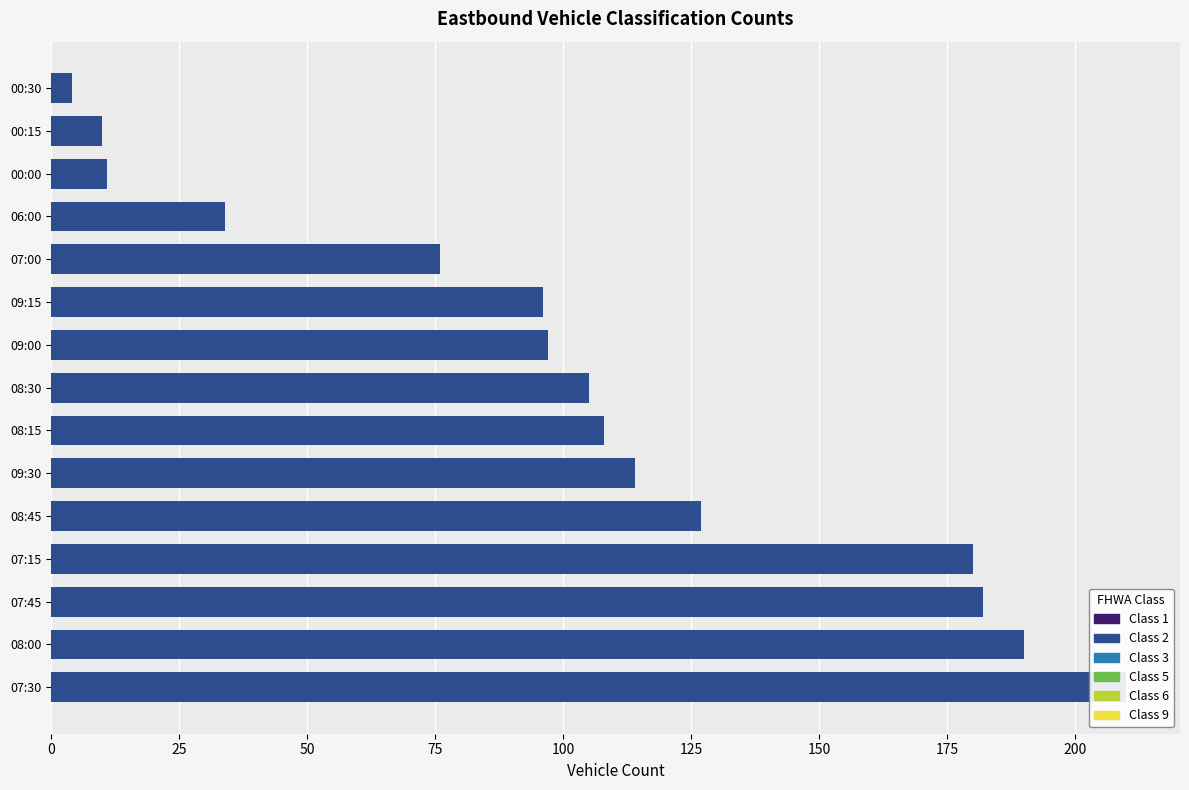

Is the value of Class 5 at 07:30 greater than the value of Class 1 at 08:00?

Yes